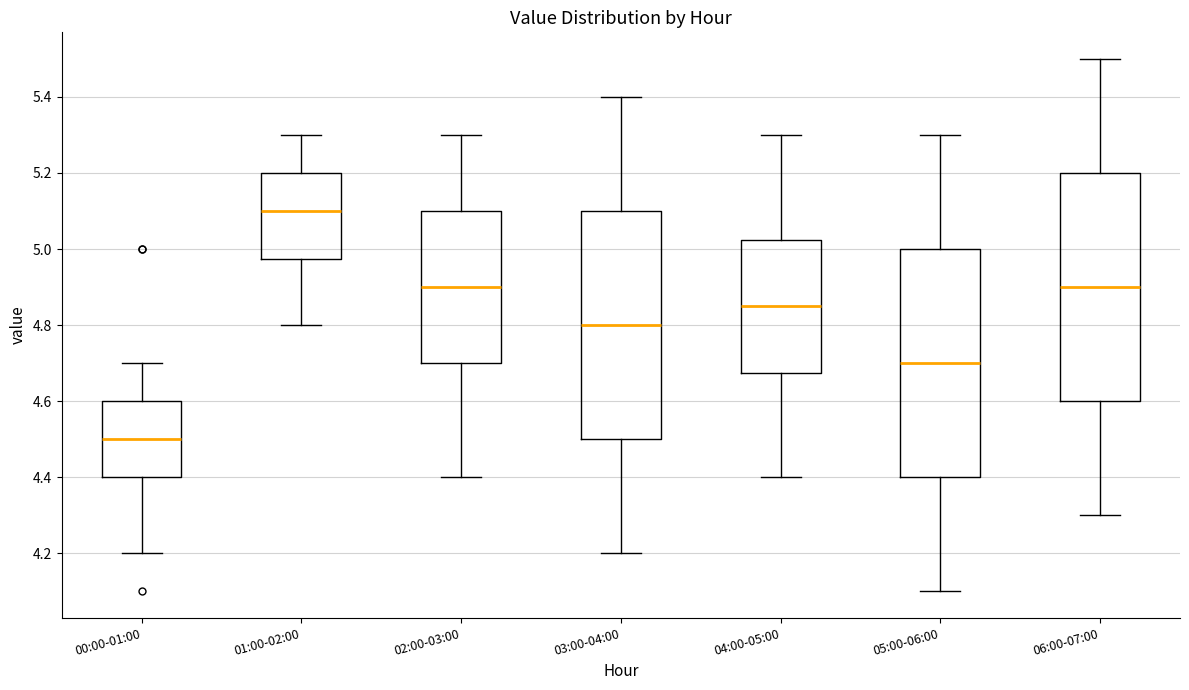

Which box's median line is the lowest?

00:00-01:00